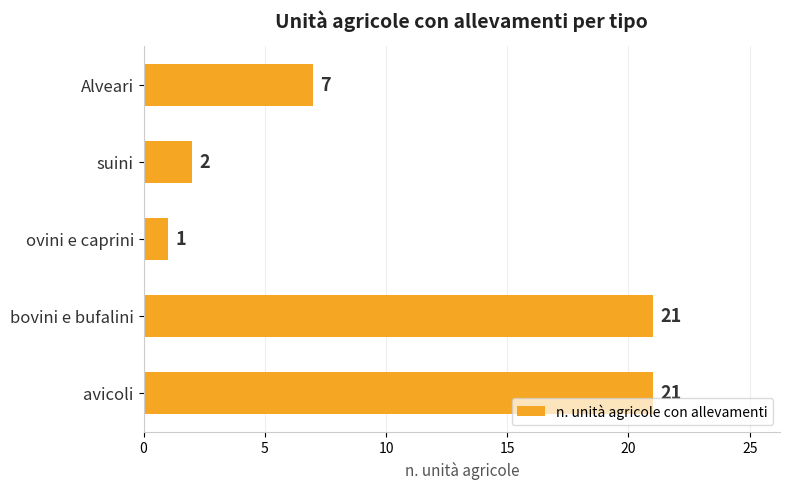

At which label is the value closest to 11?

Alveari